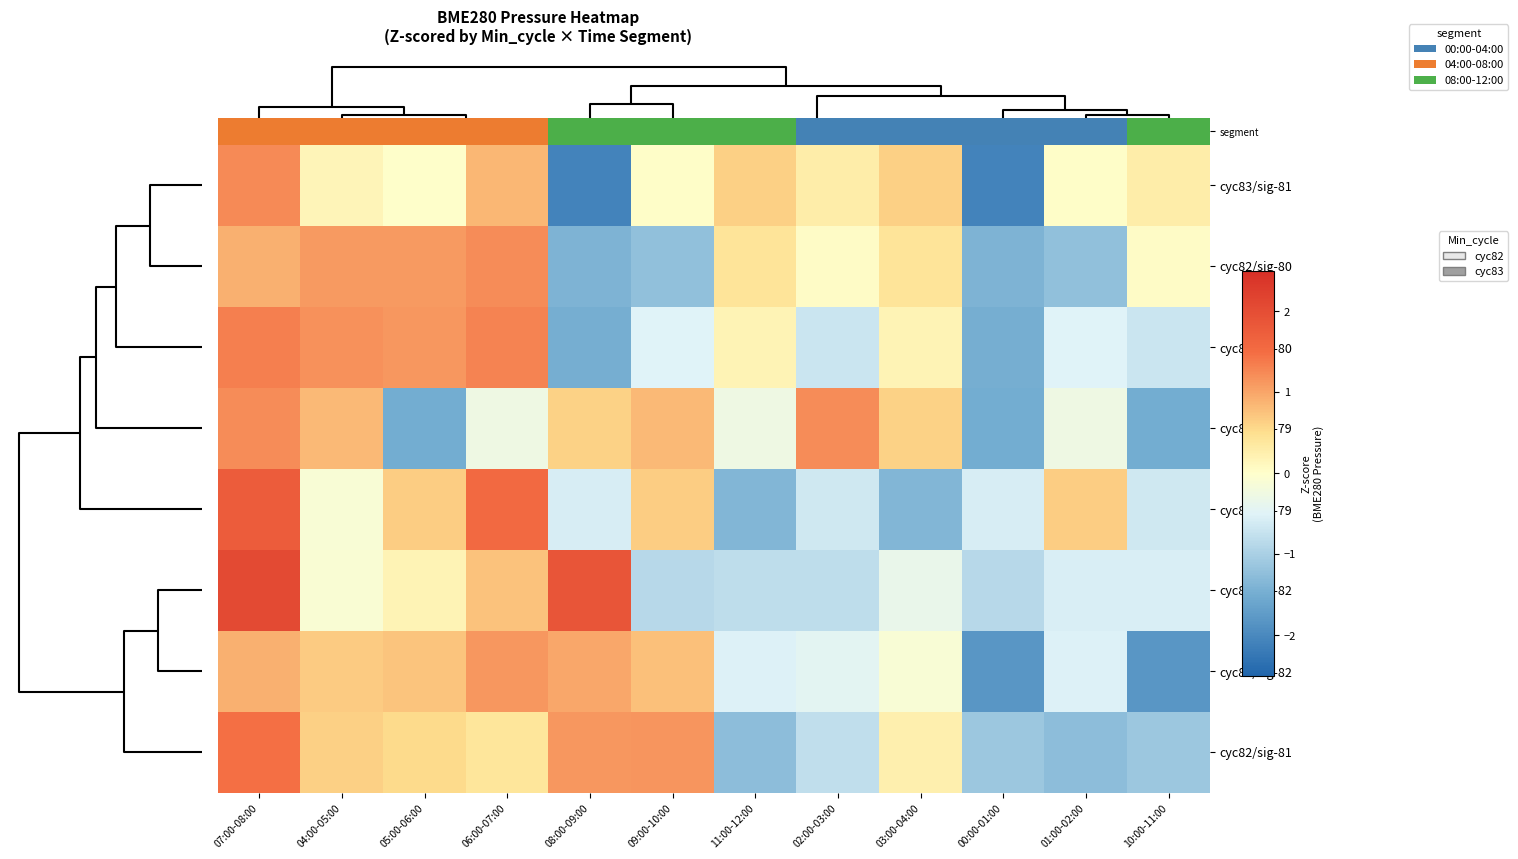

Count the number of data series in this chart.

8